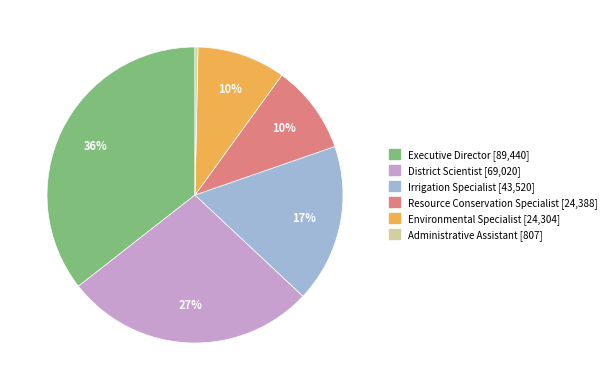

How many segments does this pie chart have?

6